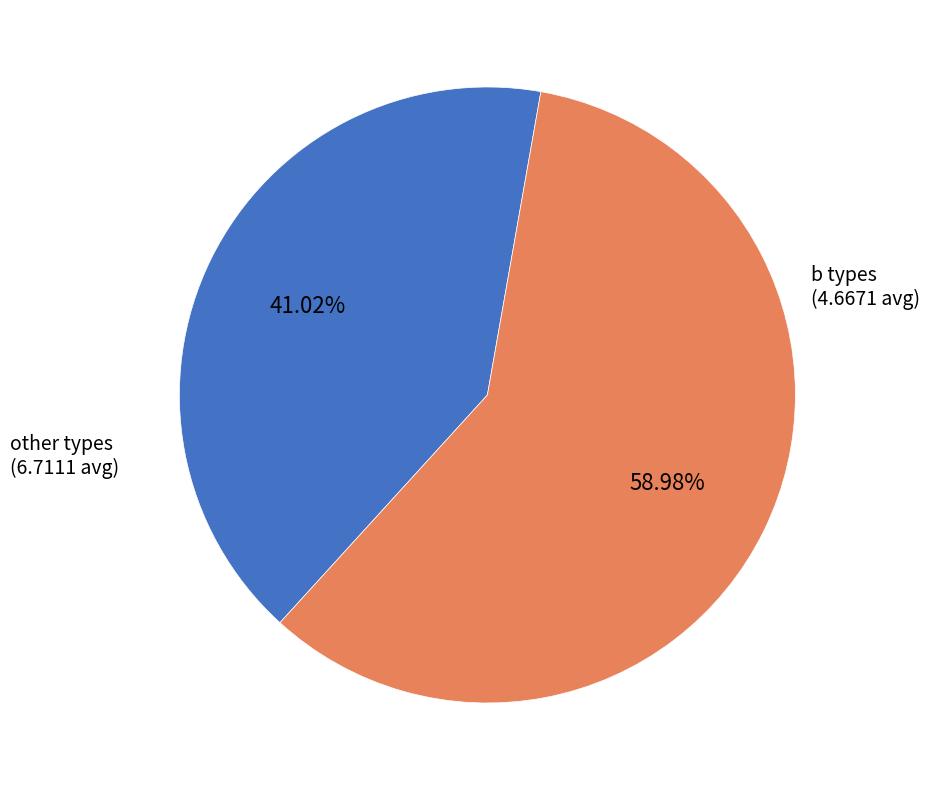

Is there any slice that represents more than half of the pie?

Yes